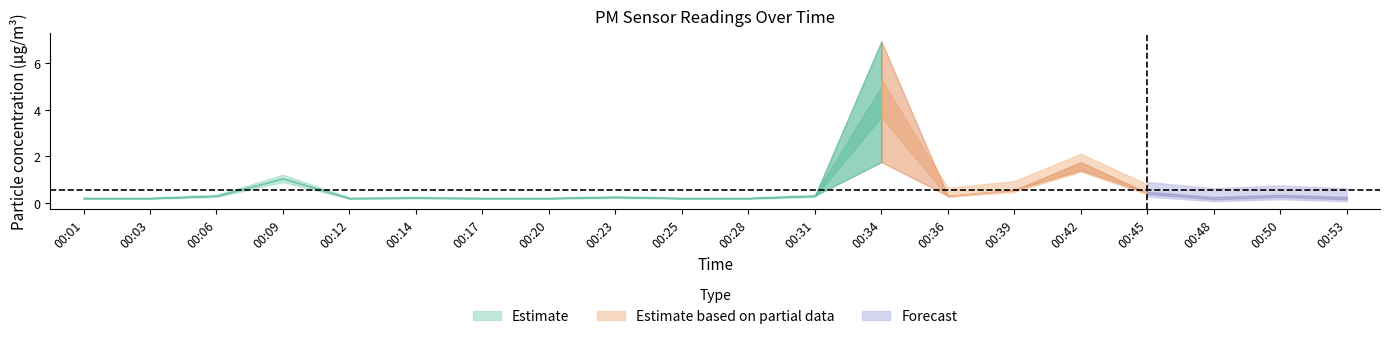

Which category has the lowest value in the P1 series?

00:01